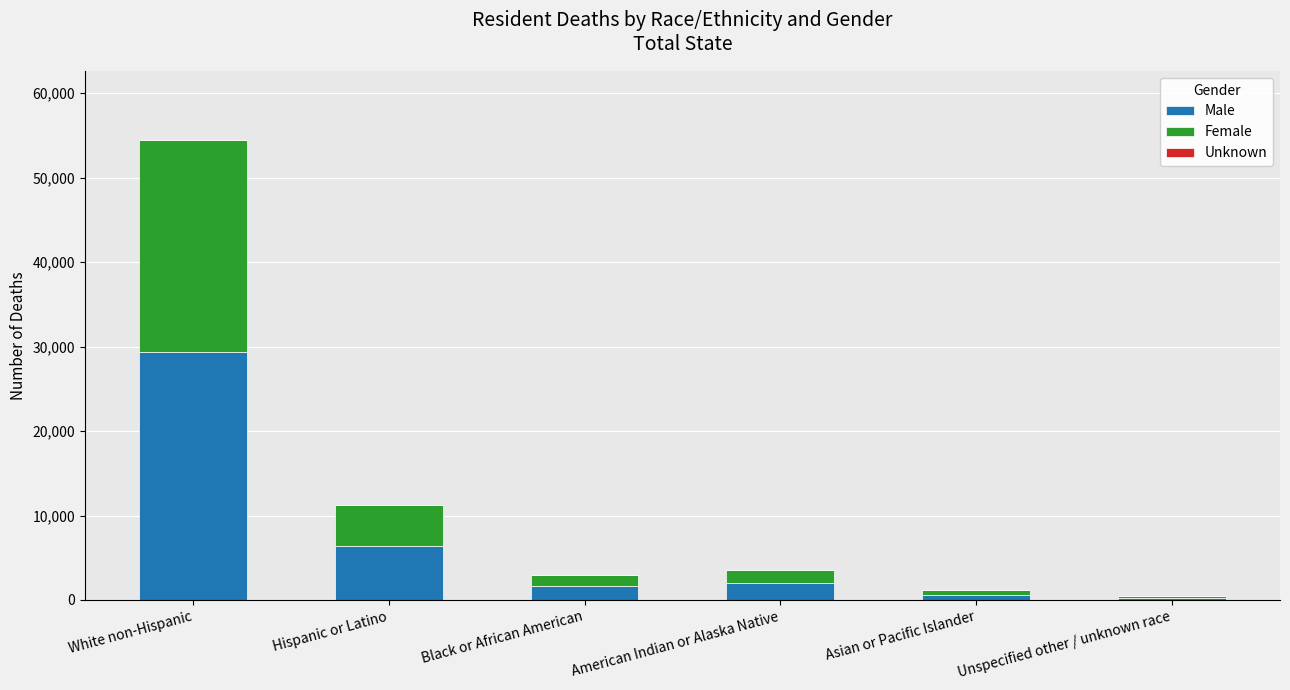

At which category is the sum across all series the highest?

White non-Hispanic